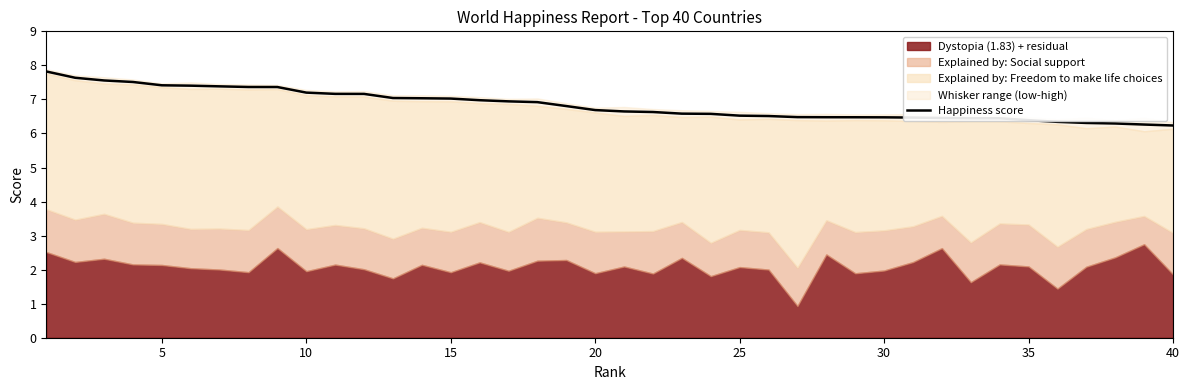

Approximately how many times larger is the value at 30 compared to 40?

1.0